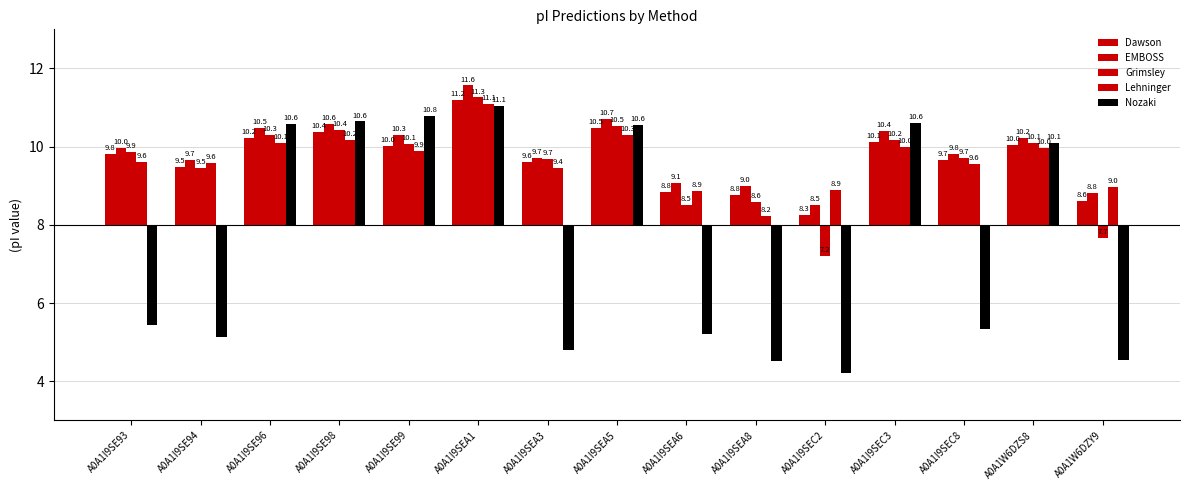

Between A0A1I9SE94 and A0A1I9SEA3, which series saw the biggest shift?

Nozaki